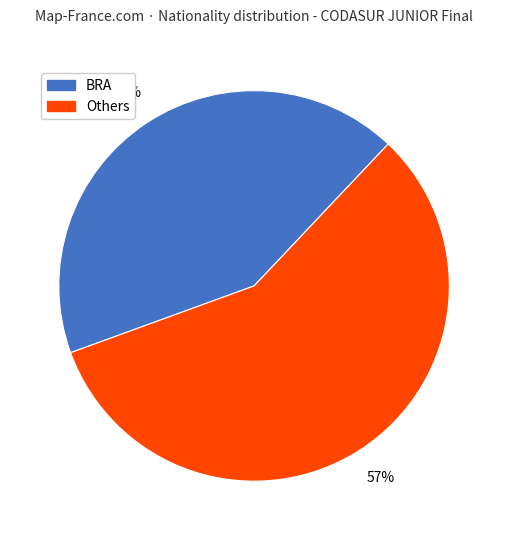

Does any single category account for the majority?

Yes